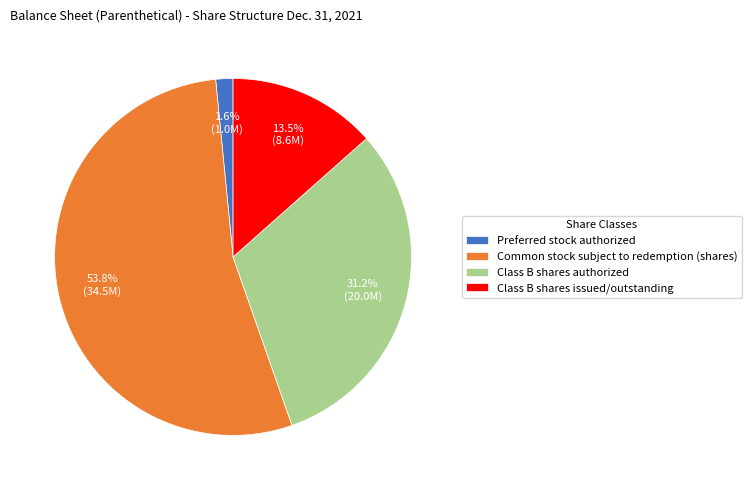

How many segments does this pie chart have?

4